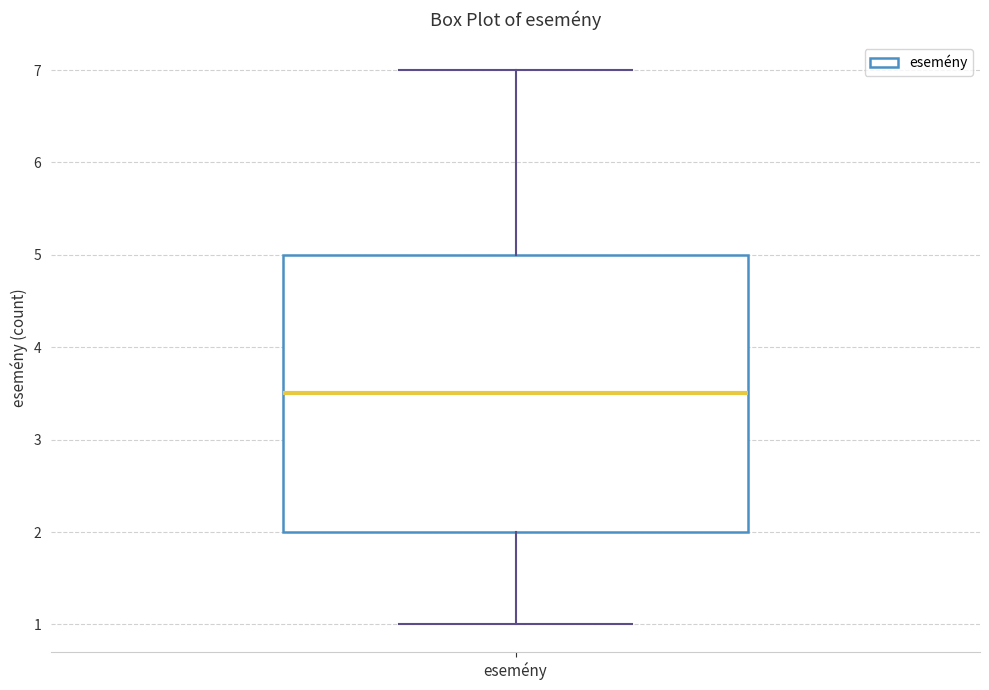

Transcribe this box plot: give where the median line is, the range the box spans, and where the two whiskers end, as read against the y-axis. The values are not printed on the chart, so give them approximately, as read against the axis.

median 3.5, box 2.0 to 5.0, whiskers 1.0 to 7.0